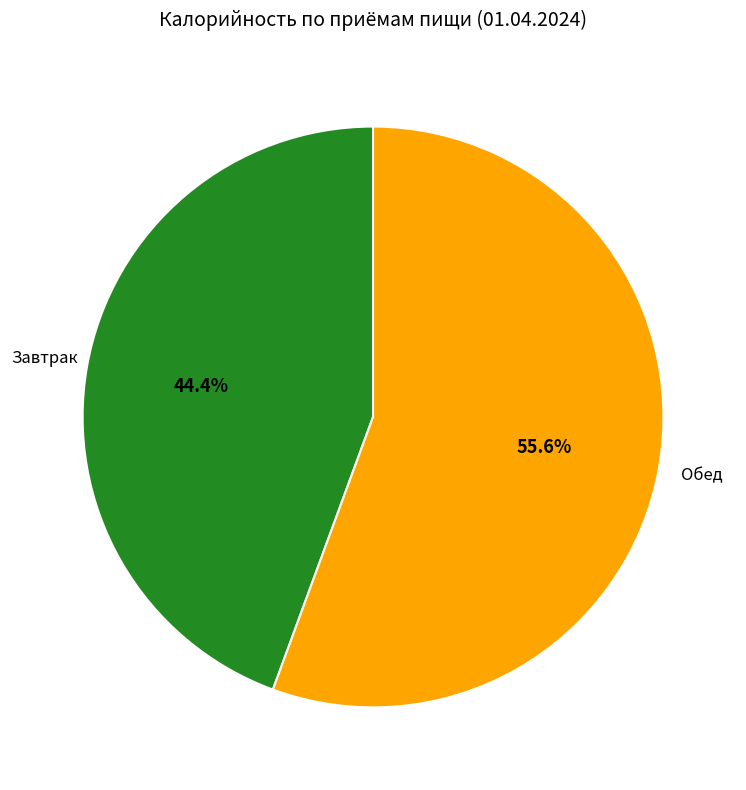

What is the majority slice?

Обед